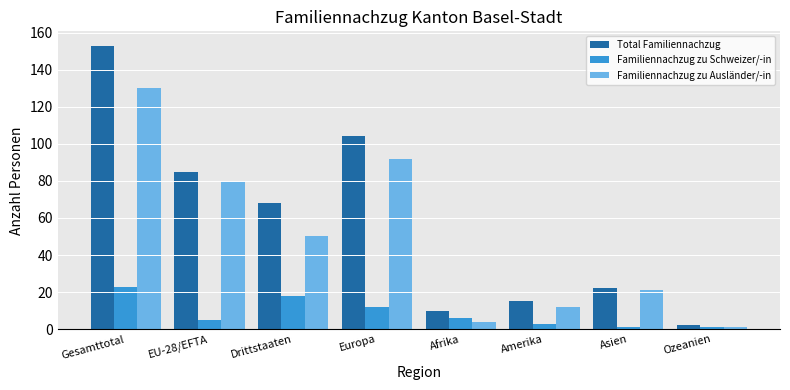

What is the value of the Total Familiennachzug bar at the 2nd from the left?

85